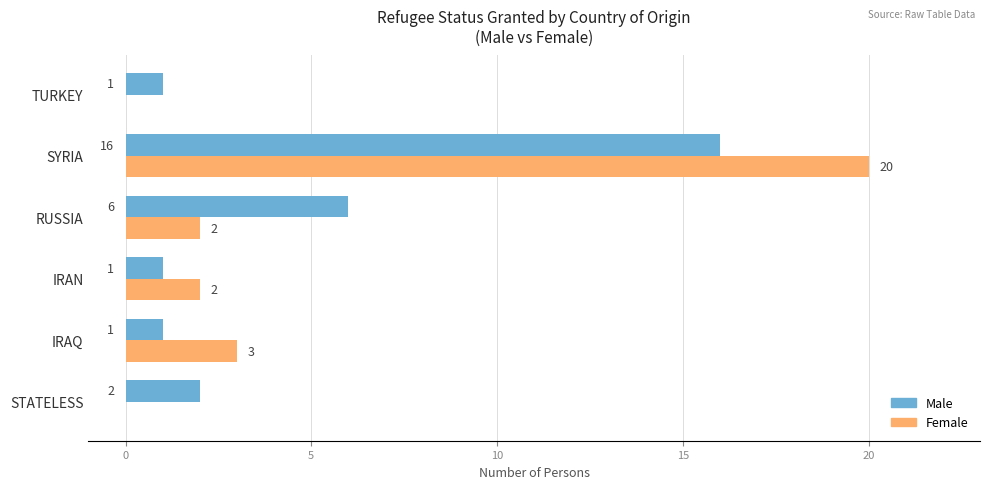

Between IRAQ and RUSSIA, which series saw the biggest shift?

Male